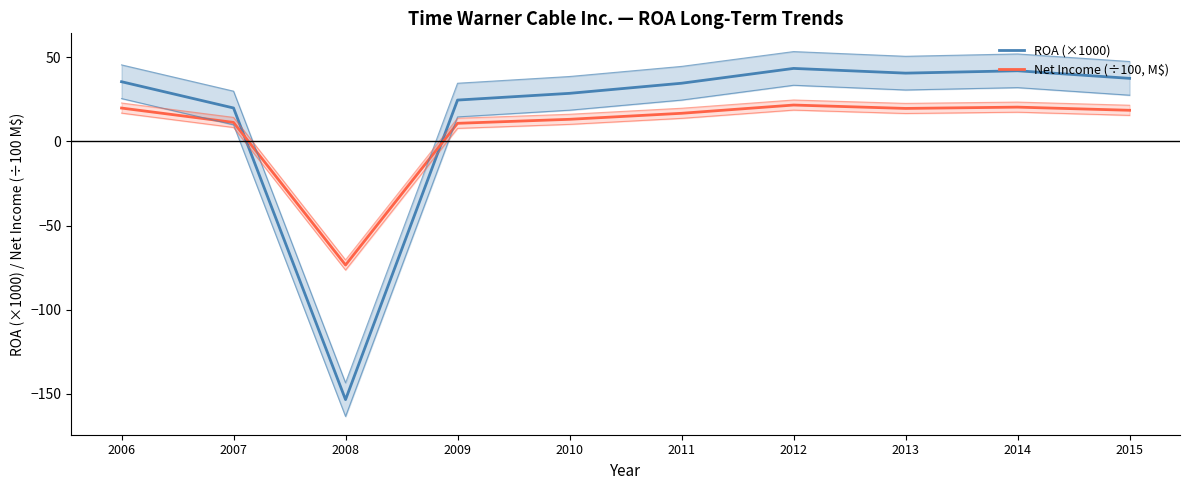

List the labels in order of Net Income (÷100, M$) value, smallest first.

2008, 2009, 2007, 2010, 2011, 2015, 2013, 2006, 2014, 2012